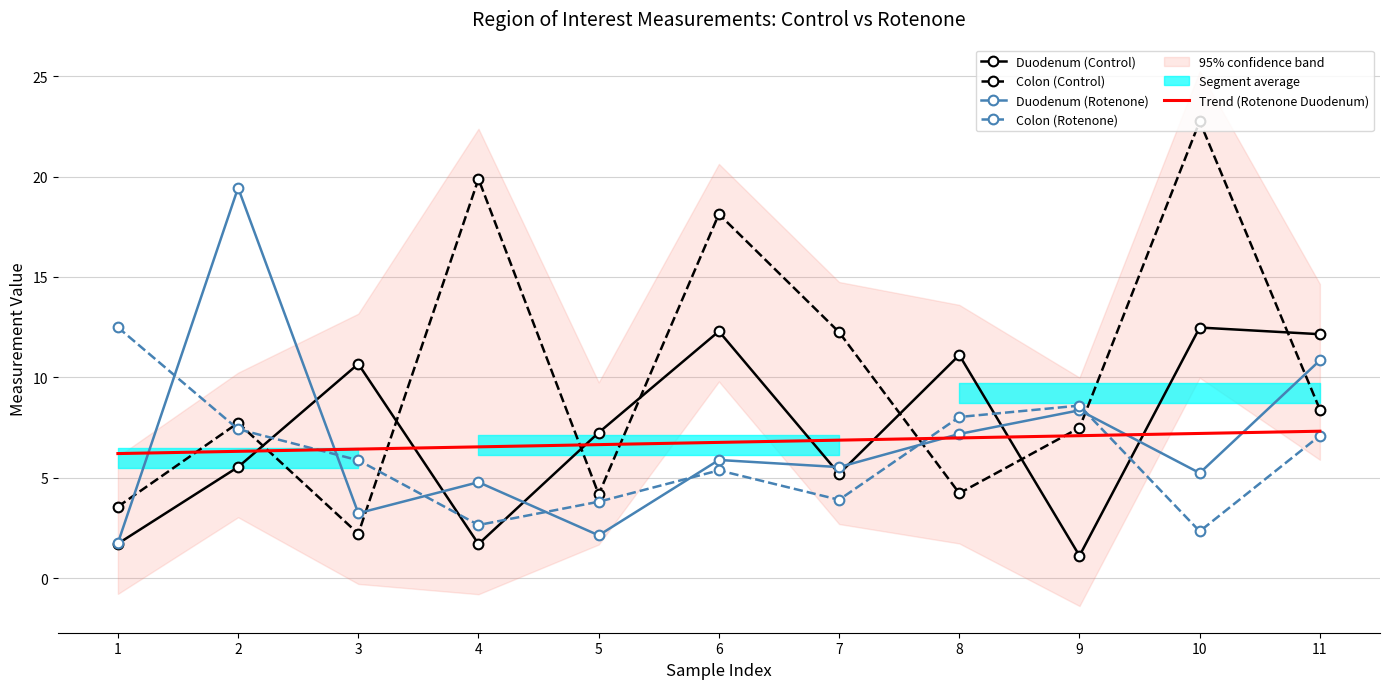

How many categories are shown in the chart?

11